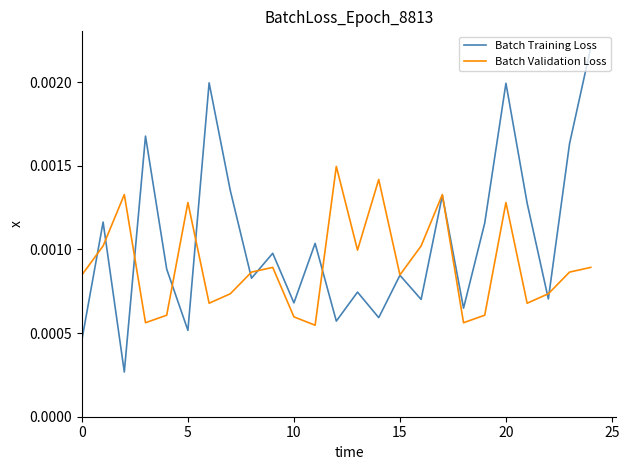

Which series has the largest range (max minus min)?

Batch Training Loss